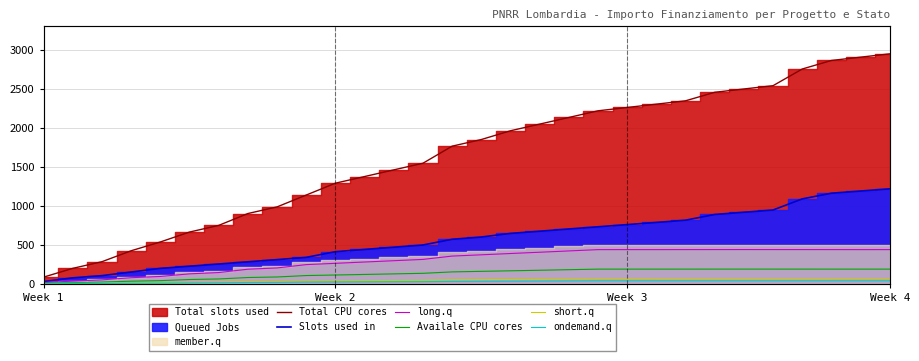

At how many categories does at least one series exceed 1048?

21